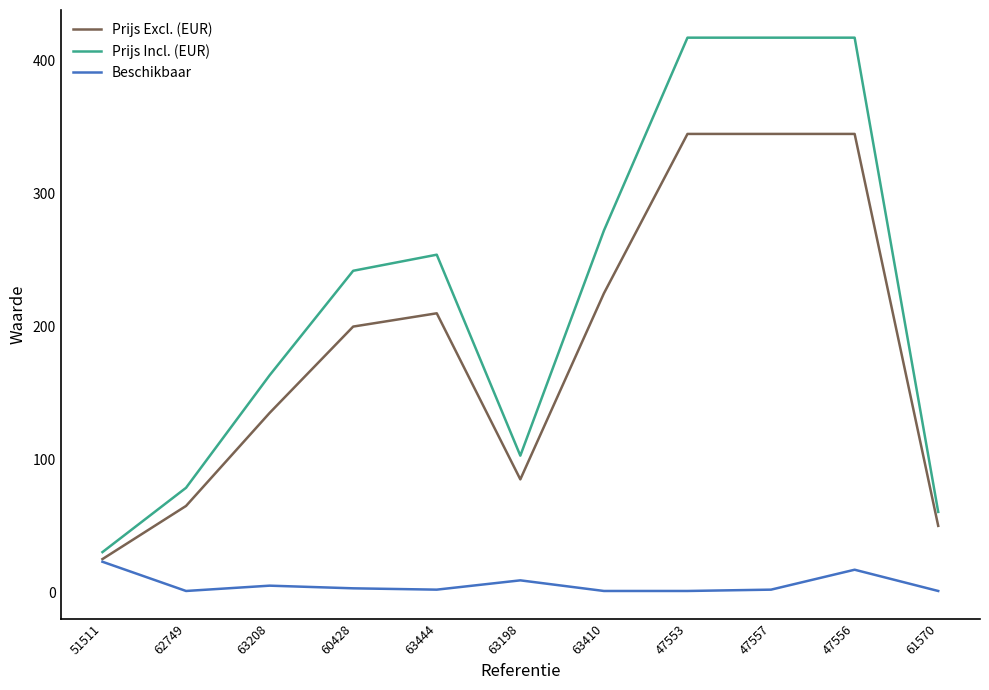

At how many categories does at least one series exceed 336?

3